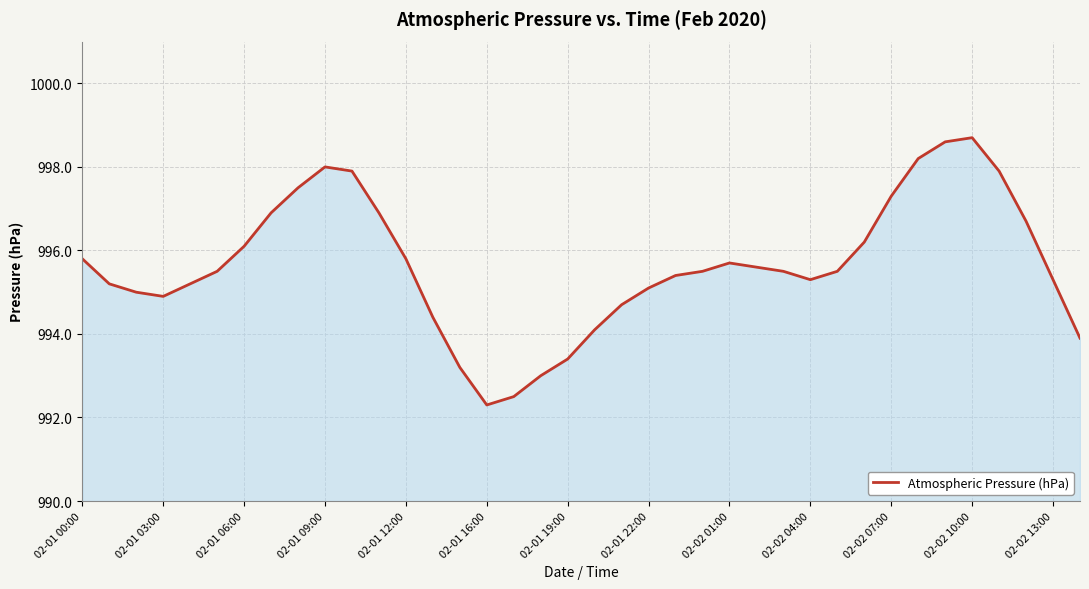

What is the greatest value displayed?

998.7